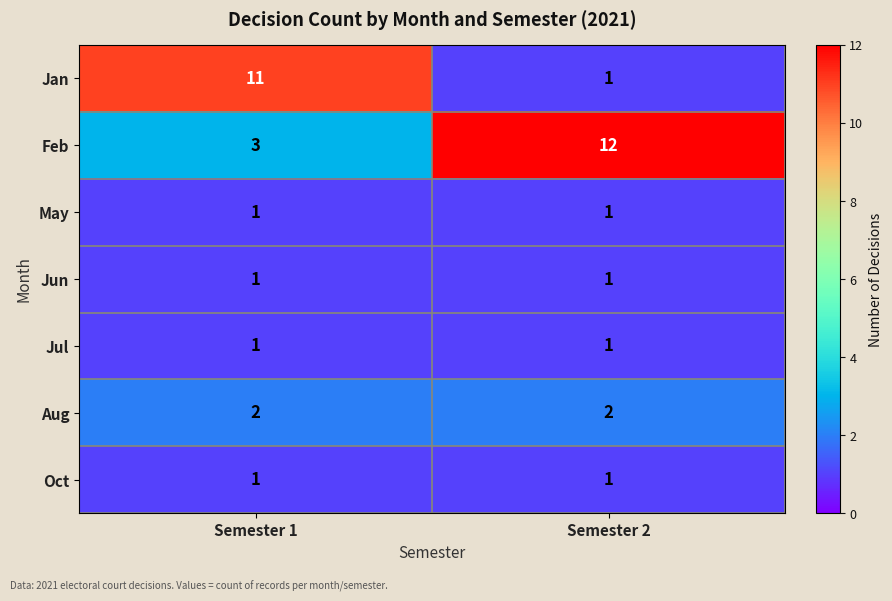

At which label is Feb closest to 7?

Semester 1